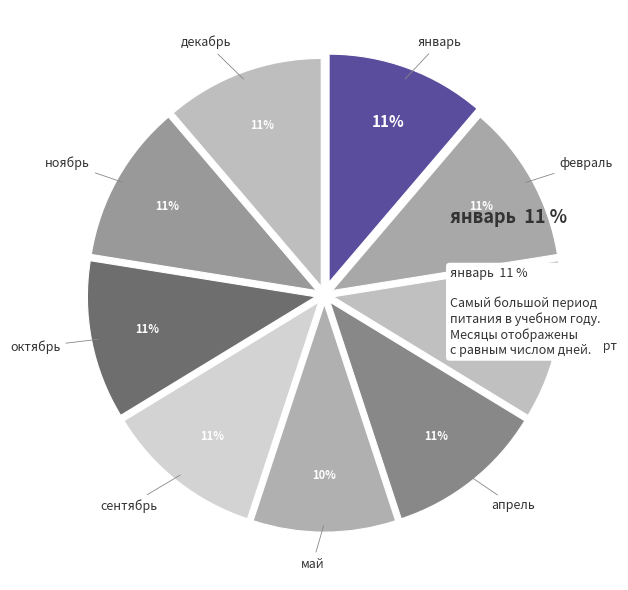

How many segments does this pie chart have?

9